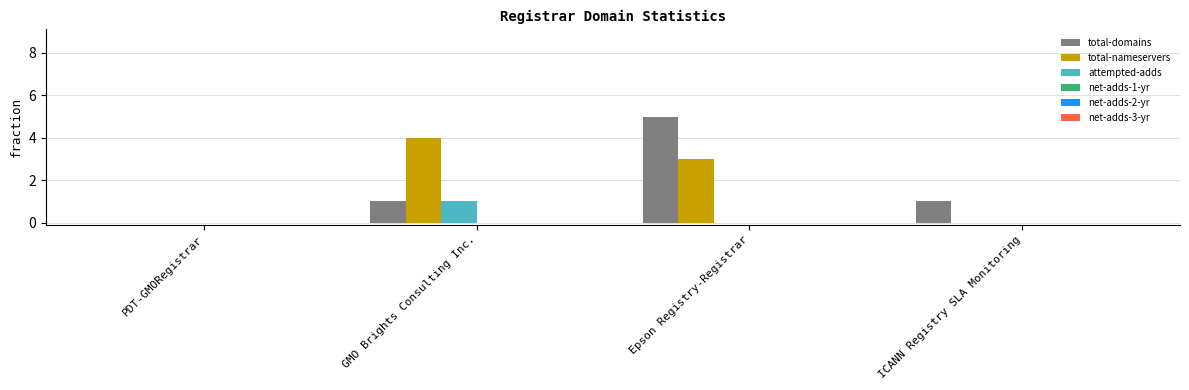

What is the total value across all series at Epson Registry-Registrar?

8